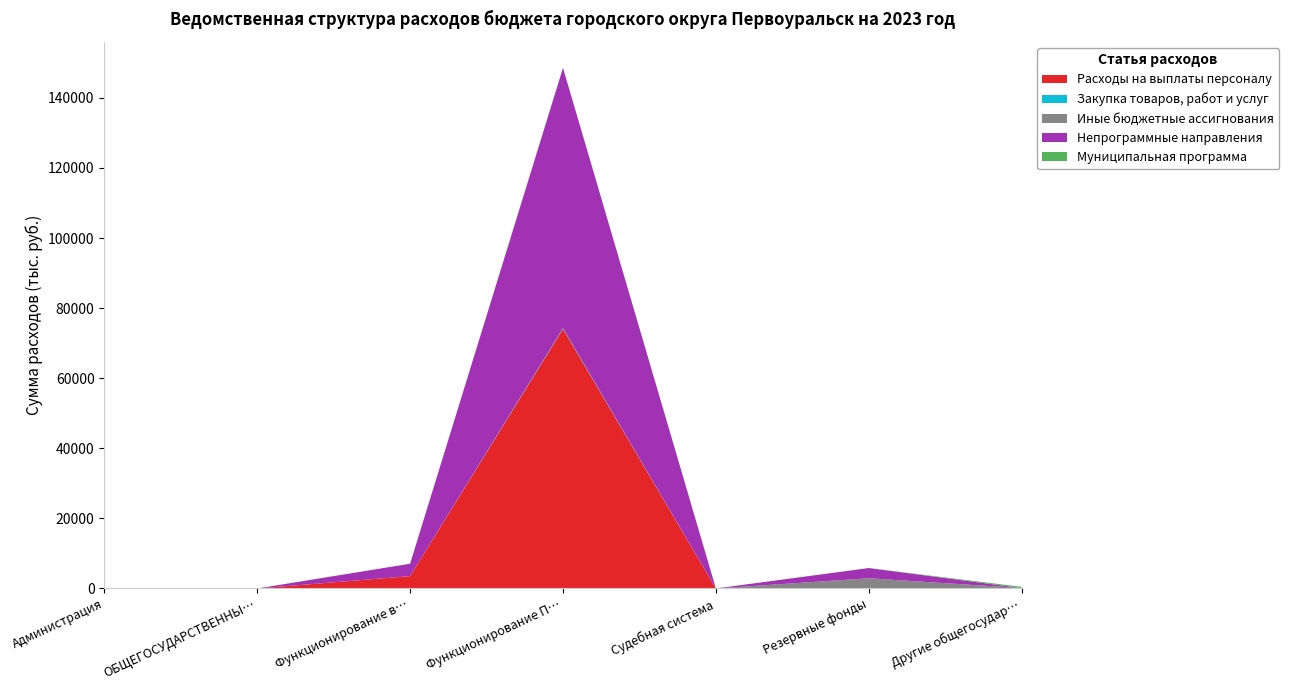

Reading left to right, what are all the values shown in this chart?

Расходы на выплаты персоналу: Администрация=0.0	ОБЩЕГОСУДАРСТВЕННЫЕ ВОПРОСЫ=0.0	Функционирование высшего должностного лица=3536.6	Функционирование Правительства=74076.9	Судебная система=0.0	Резервные фонды=0.0	Другие общегосударственные вопросы=35.0
Закупка товаров, работ и услуг: Администрация=0.0	ОБЩЕГОСУДАРСТВЕННЫЕ ВОПРОСЫ=0.0	Функционирование высшего должностного лица=0.0	Функционирование Правительства=160.0	Судебная система=5.8	Резервные фонды=0.0	Другие общегосударственные вопросы=85.0
Иные бюджетные ассигнования: Администрация=0.0	ОБЩЕГОСУДАРСТВЕННЫЕ ВОПРОСЫ=0.0	Функционирование высшего должностного лица=0.0	Функционирование Правительства=50.0	Судебная система=0.0	Резервные фонды=2920.0	Другие общегосударственные вопросы=0.0
Непрограммные направления: Администрация=0.0	ОБЩЕГОСУДАРСТВЕННЫЕ ВОПРОСЫ=0.0	Функционирование высшего должностного лица=3536.6	Функционирование Правительства=74285.9	Судебная система=5.8	Резервные фонды=2920.0	Другие общегосударственные вопросы=0.0
Муниципальная программа: Администрация=0.0	ОБЩЕГОСУДАРСТВЕННЫЕ ВОПРОСЫ=0.0	Функционирование высшего должностного лица=0.0	Функционирование Правительства=0.0	Судебная система=0.0	Резервные фонды=0.0	Другие общегосударственные вопросы=349.4